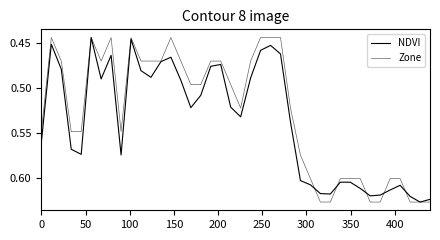

How many lines are shown in the chart?

2